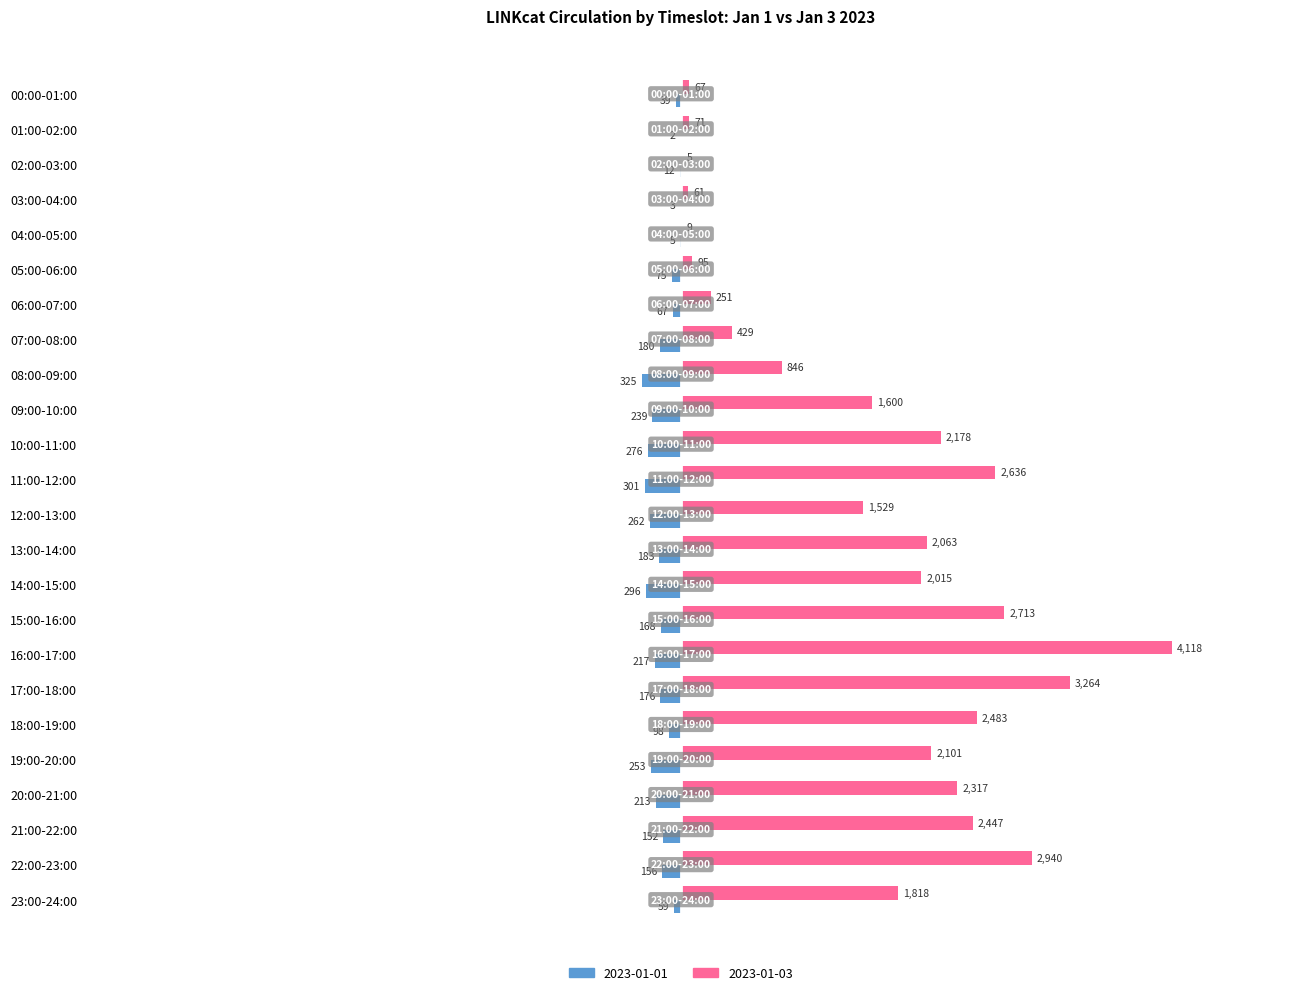

What is the approximate value of 2023-01-03 at 22:00-23:00, to the nearest 50?

2950